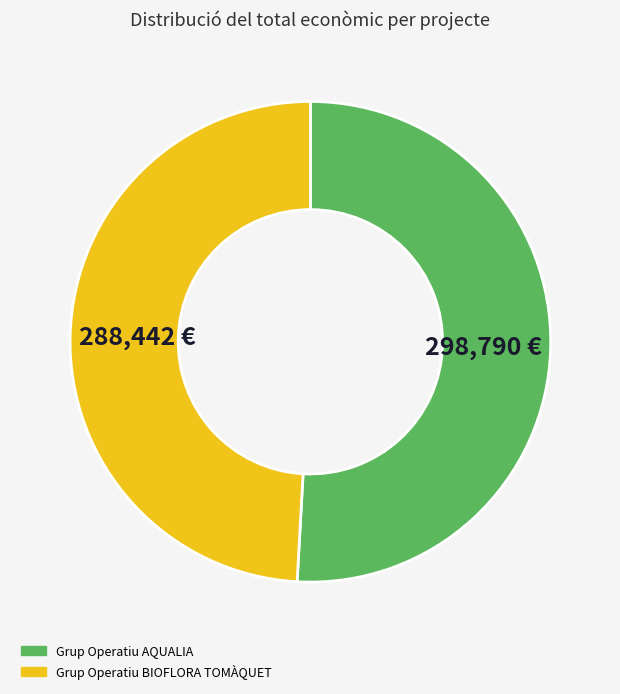

What is the largest slice in the pie chart?

Grup Operatiu AQUALIA